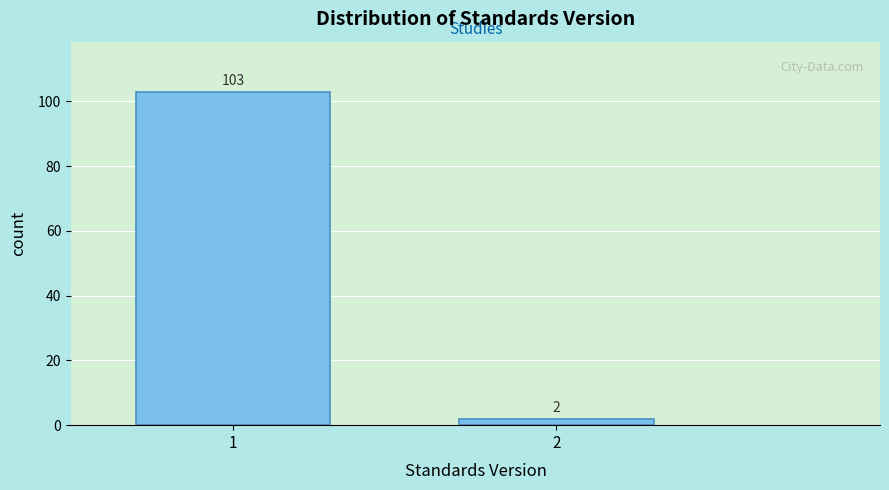

Reading left to right, what are all the values shown in this chart?

103	2